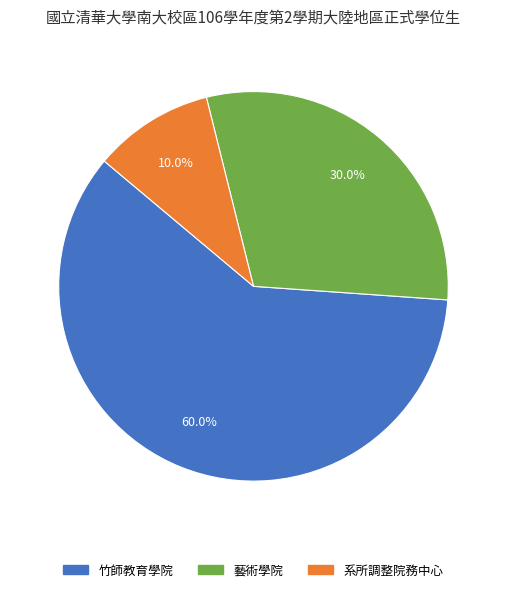

Which slice is the largest?

竹師教育學院